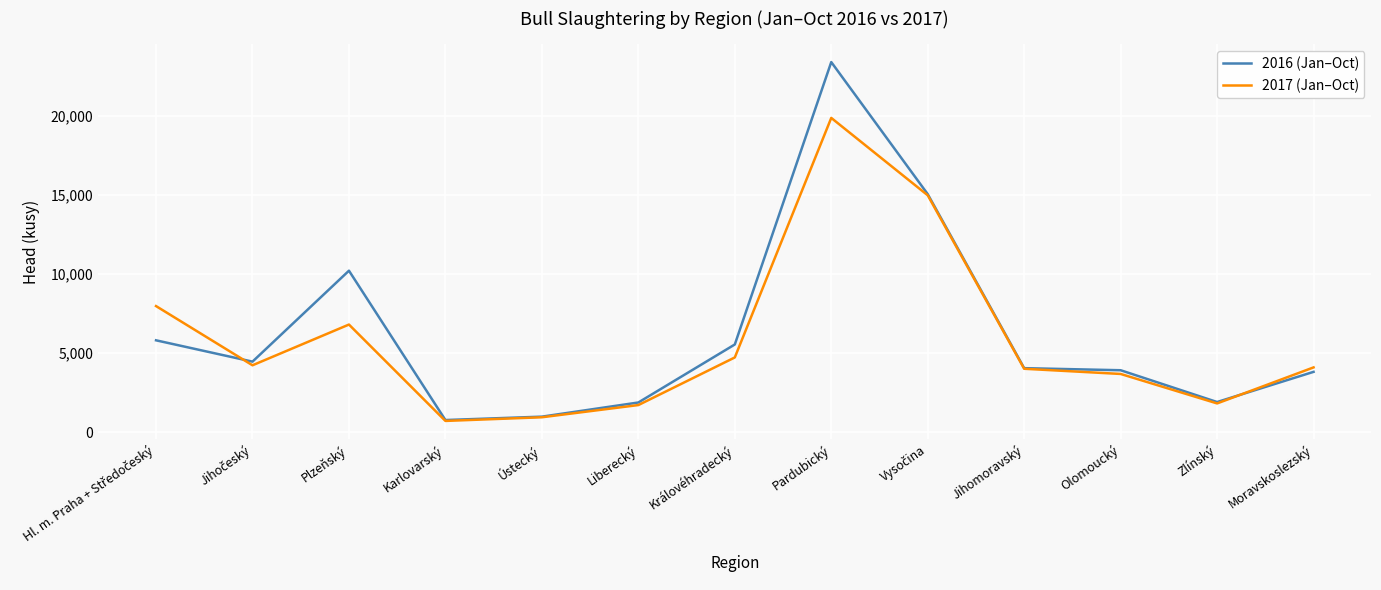

At which category is the sum across all series the highest?

Pardubický